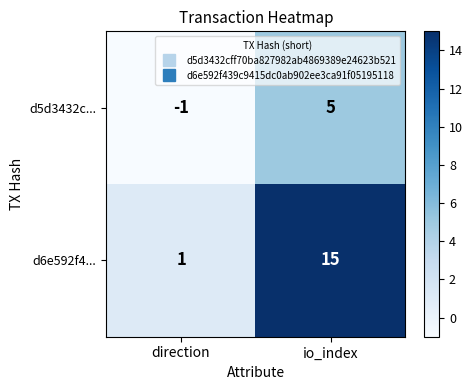

Reading left to right, extract all data points from this chart.

d5d3432c...: direction=-1	io_index=5
d6e592f4...: direction=1	io_index=15